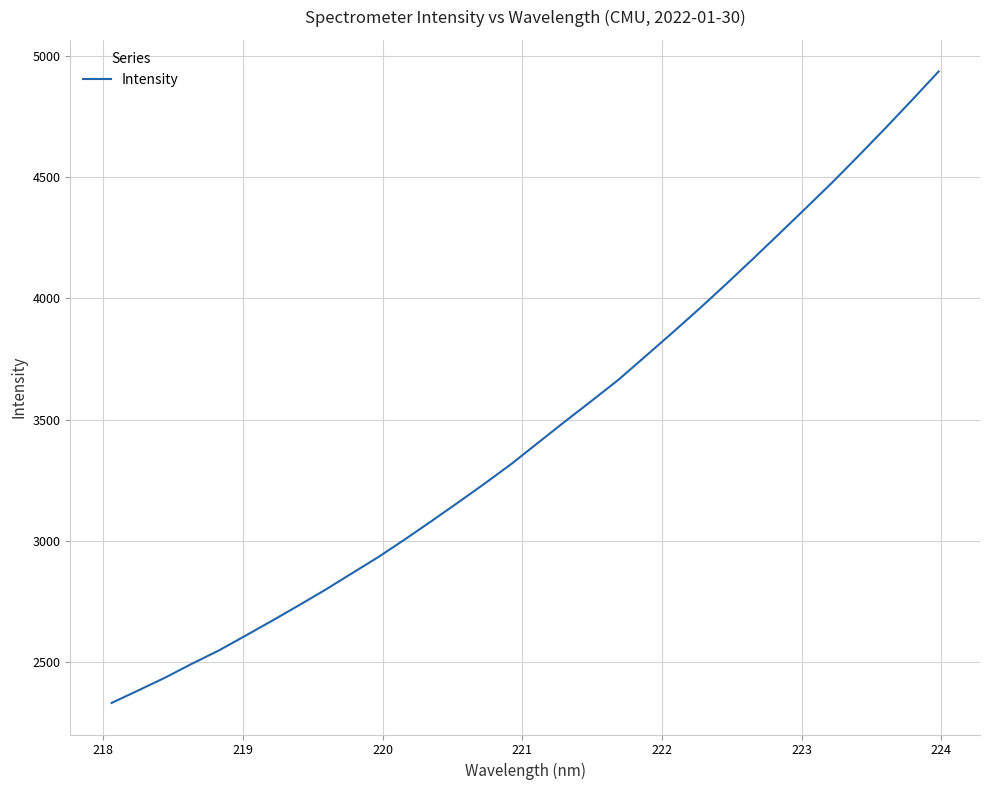

What is the maximum value shown in the chart?

4934.6